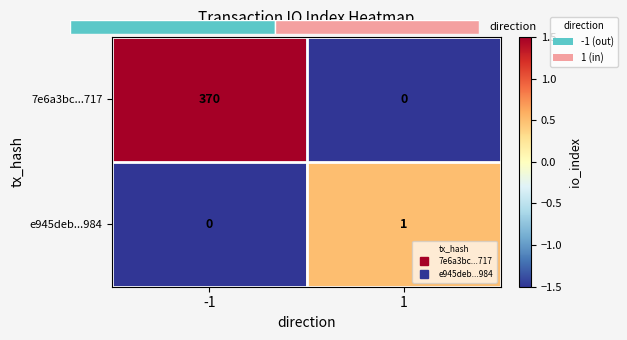

How many values in the 7e6a3bc...717 series exceed 1?

1